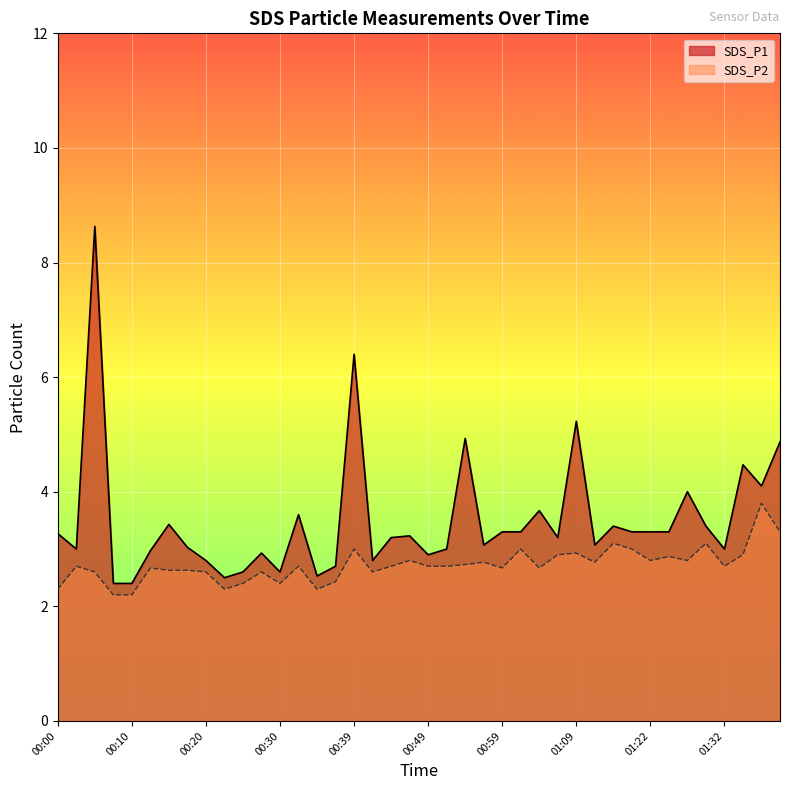

At which label is SDS_P1 closest to 5?

00:54